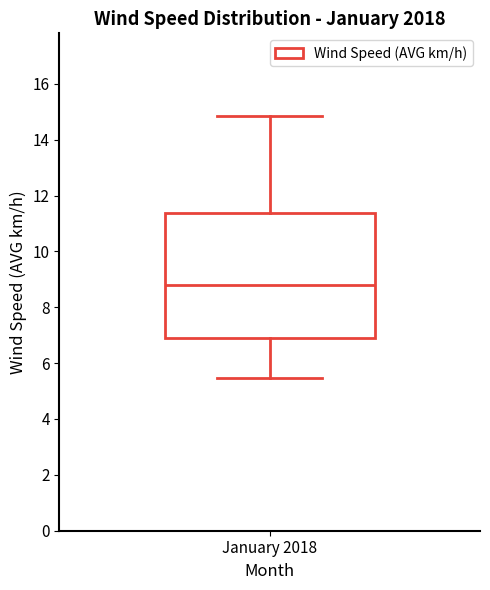

Read this box plot against the y-axis: the position of the median line, the range covered by the box, and the ends of both whiskers. The values are not printed on the chart, so give them approximately, as read against the axis.

median 8.8, box 6.8 to 11.4, whiskers 5.4 to 14.8